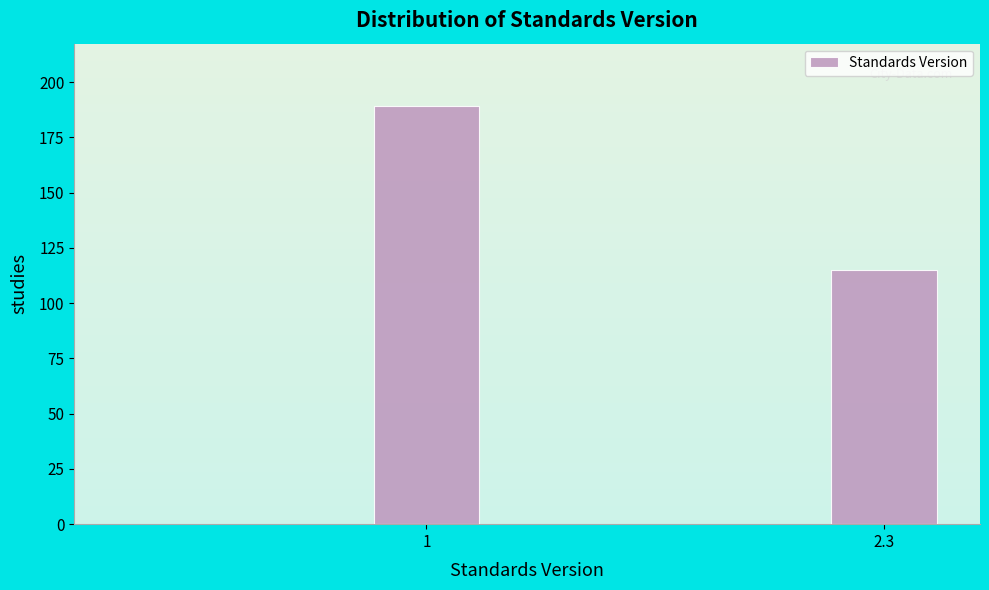

Reading right to left, what are all the values shown in this chart?

115	189